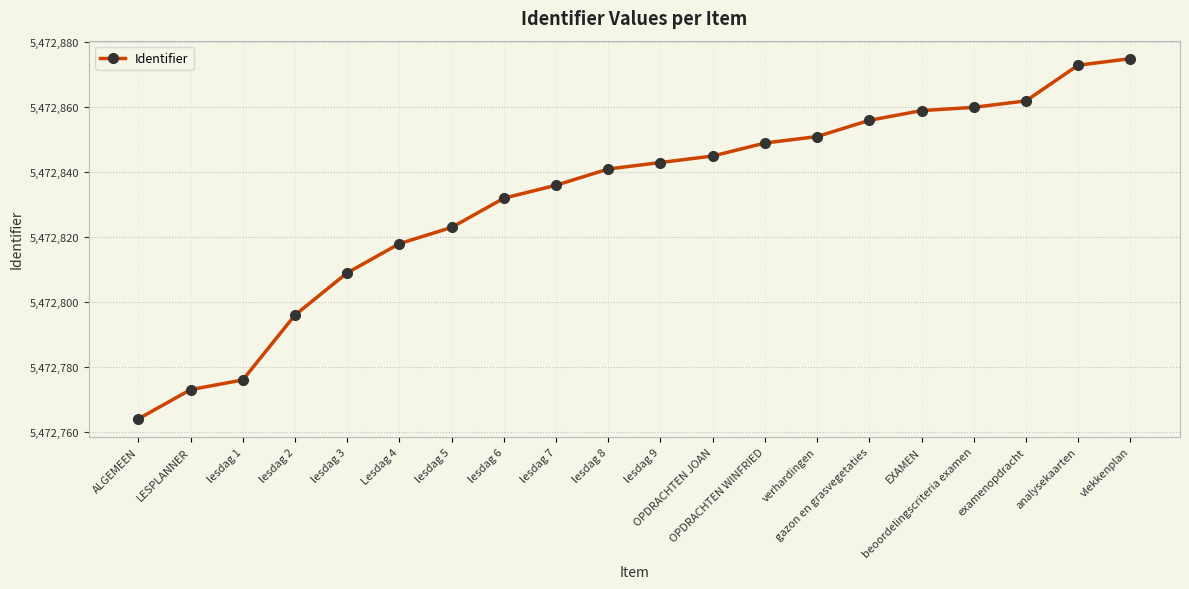

True or false: the data shows 5472809 at lesdag 3.

True